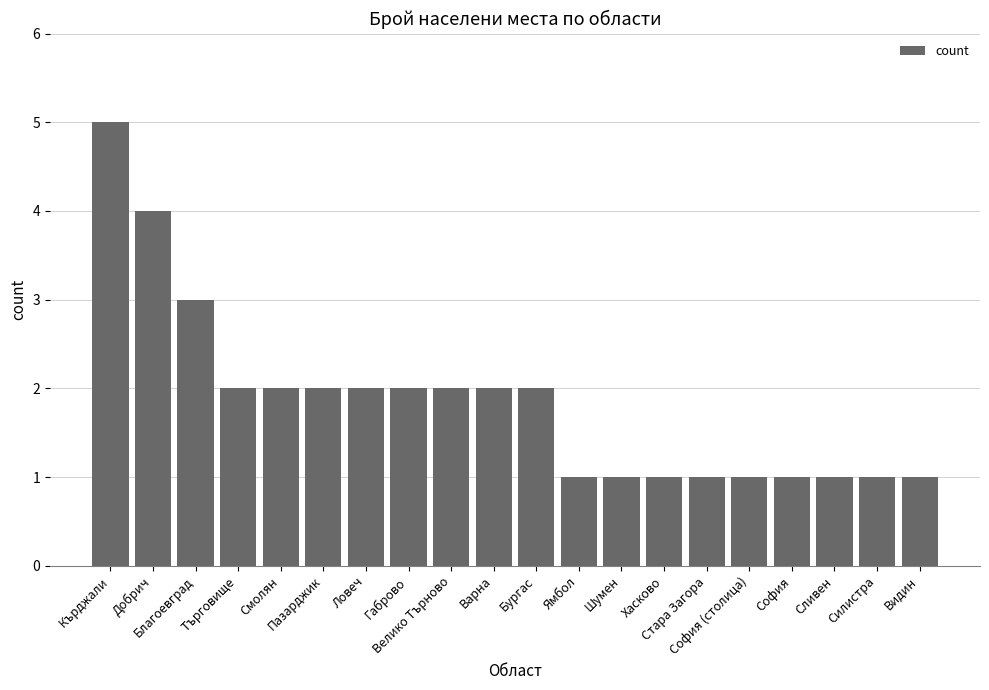

What is the maximum value shown in the chart?

5